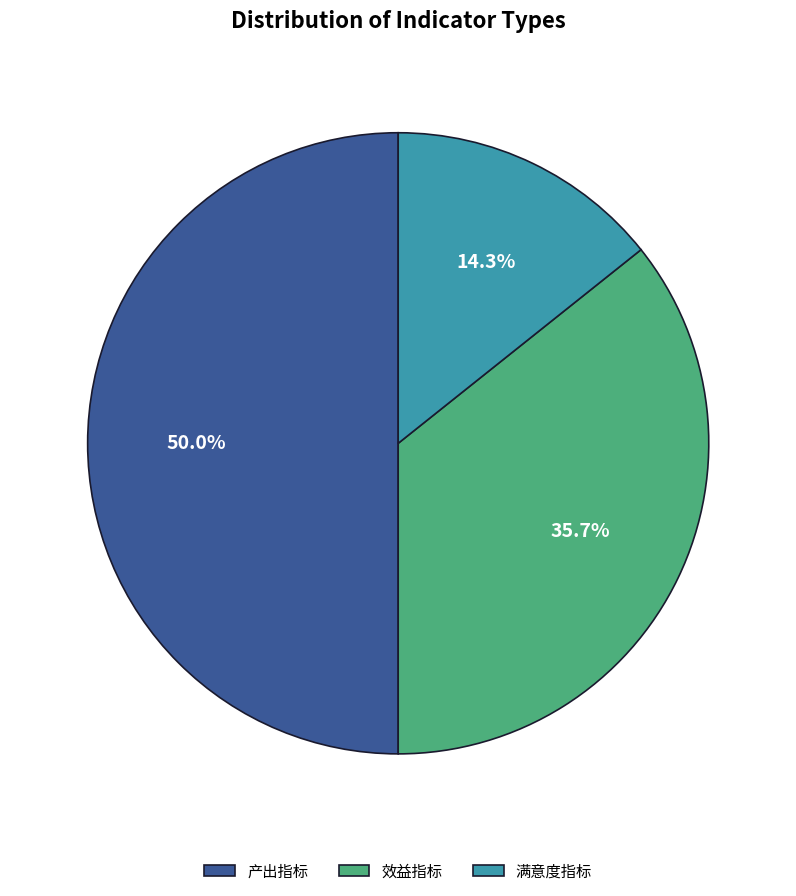

Approximately how many times larger is the value at 产出指标 compared to 满意度指标?

3.5